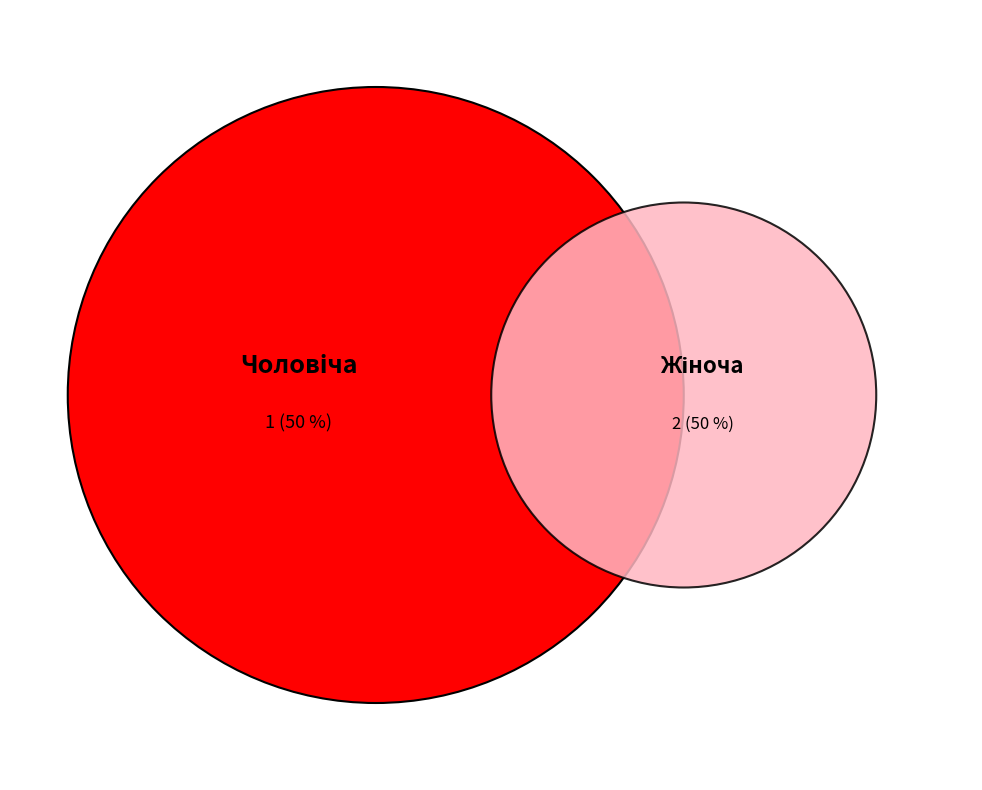

What is the change in value from Чоловіча to Жіноча?

+1